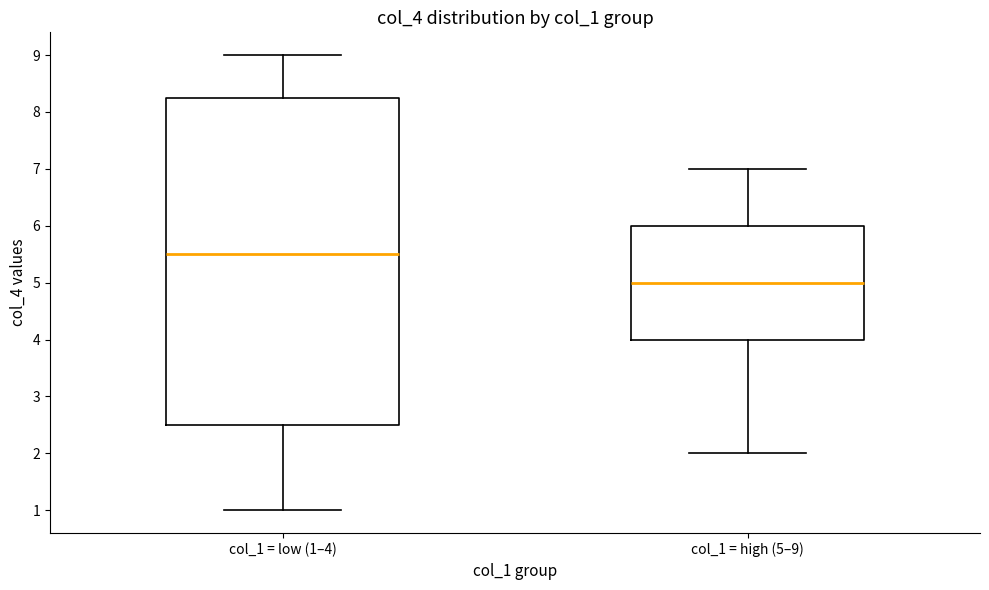

Reading left to right, read every box against the y-axis: the position of its median line, the range the box covers, and the ends of its whiskers. The values are not printed on the chart, so give them approximately, as read against the axis.

col_1 = low (1–4): median 5.5, box 2.5 to 8.3, whiskers 1.0 to 9.0
col_1 = high (5–9): median 5.0, box 4.0 to 6.0, whiskers 2.0 to 7.0